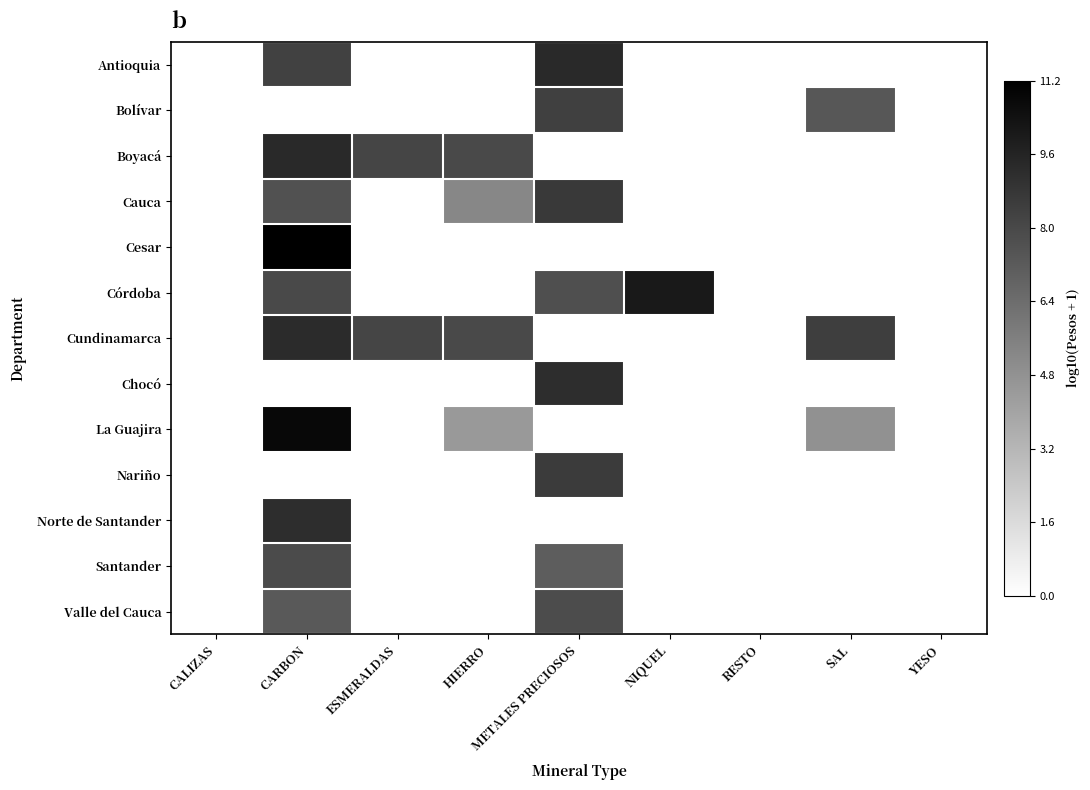

What is the difference between the highest and lowest values at CARBON?

11.2